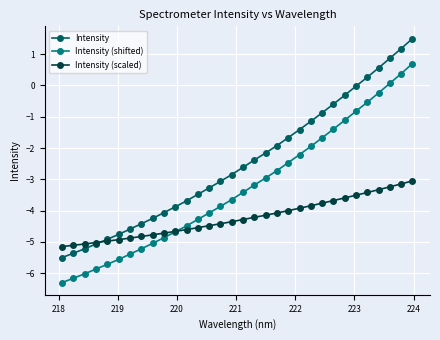

What is the maximum value shown in the chart?

1.5